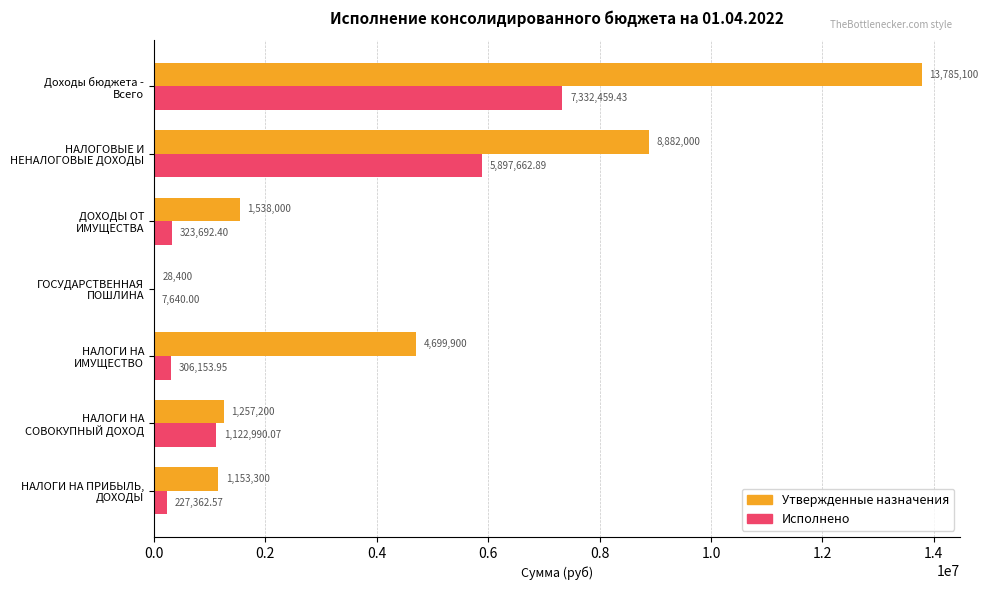

Which series has the largest total across all categories?

Утвержденные назначения